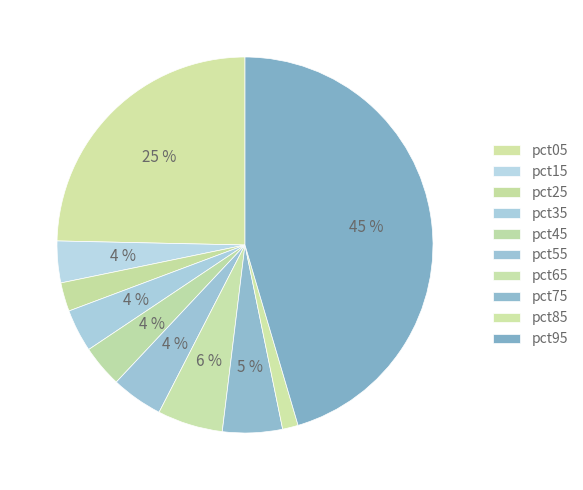

How many segments does this pie chart have?

10